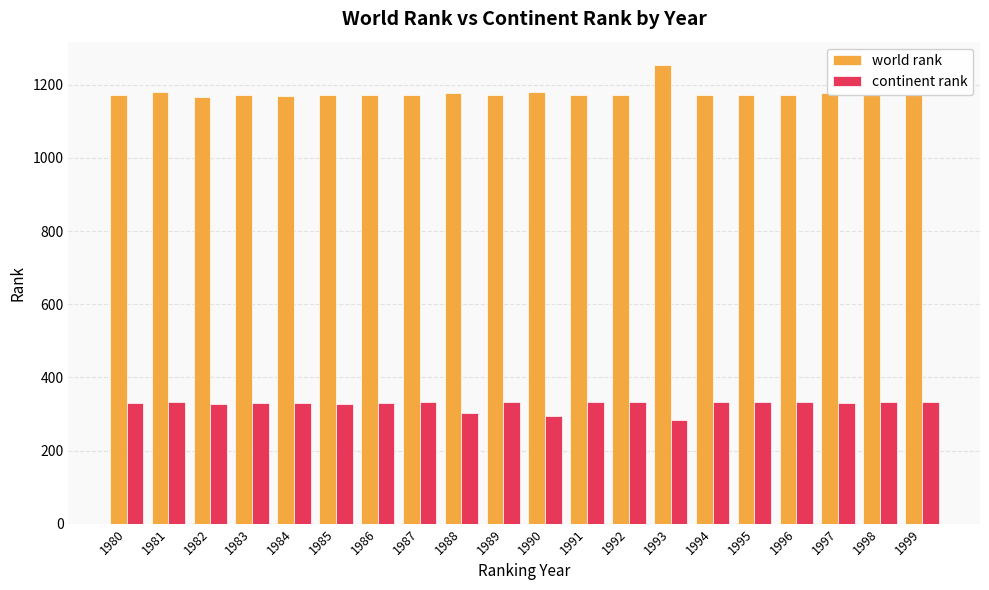

Count the number of data series in this chart.

2